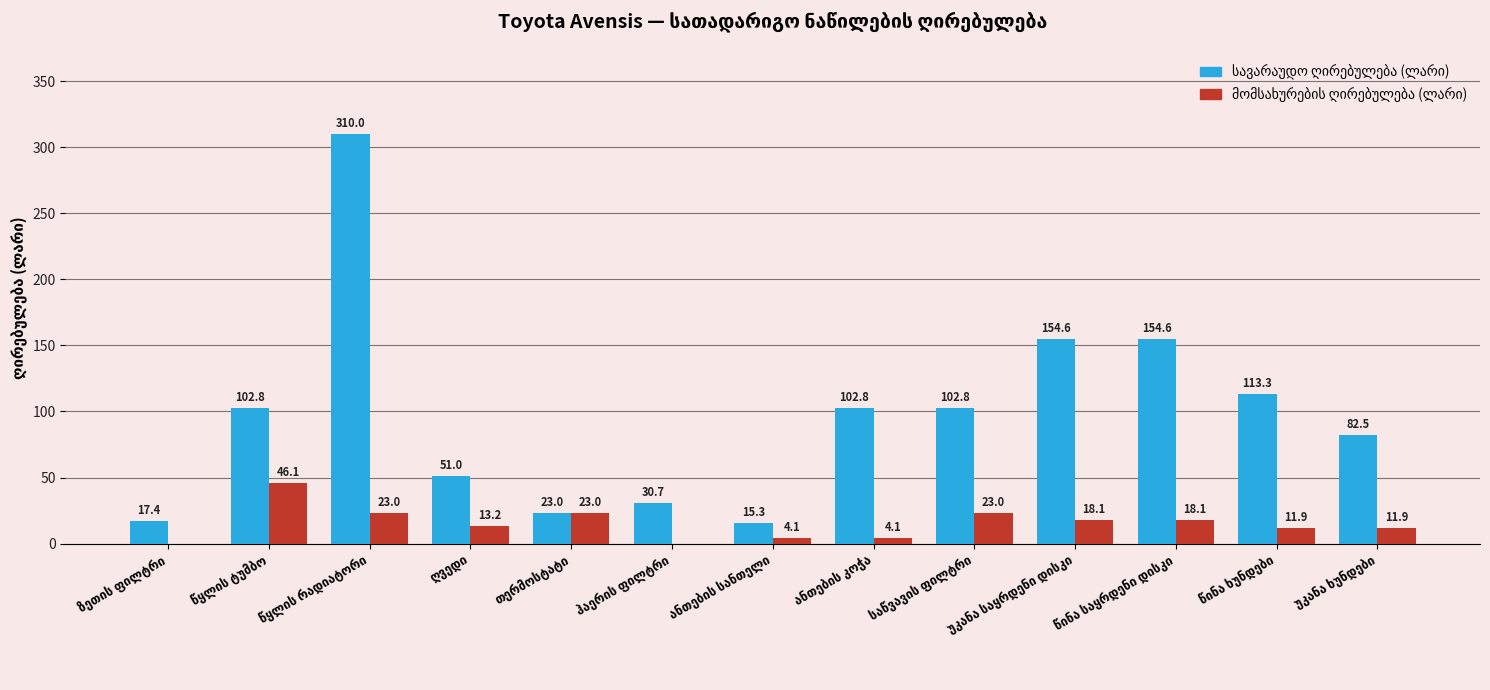

What is the greatest value displayed?

310.0